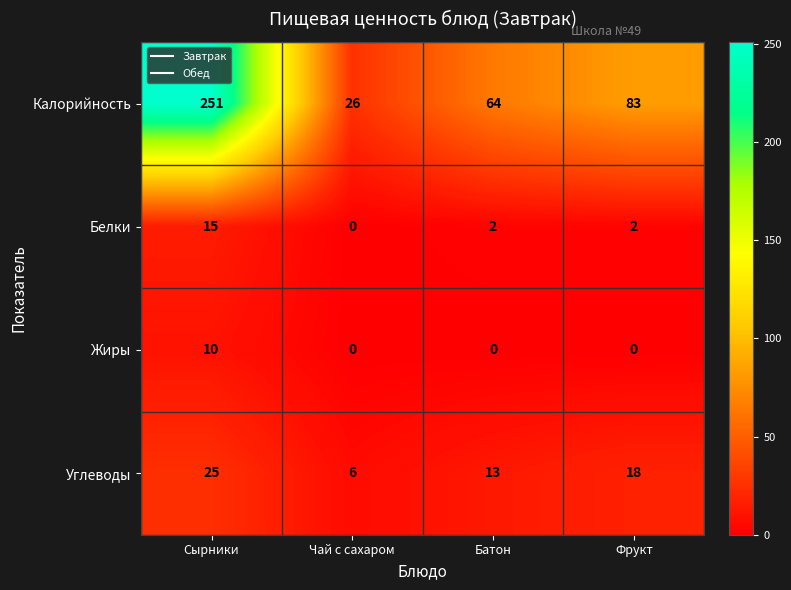

What is the sum of the Углеводы values at Сырники and Фрукт?

43